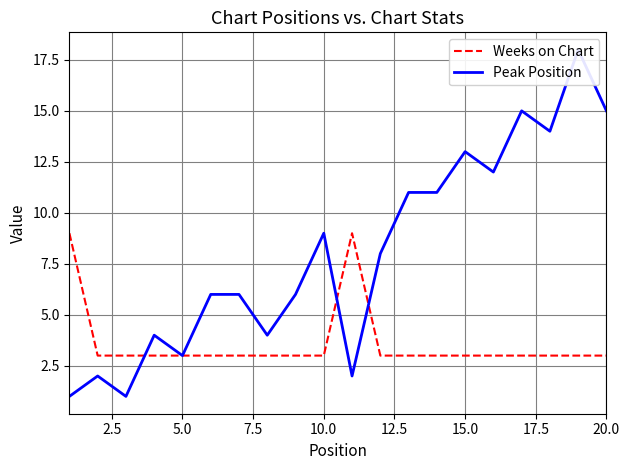

Is this an area chart (filled region under the line)?

No